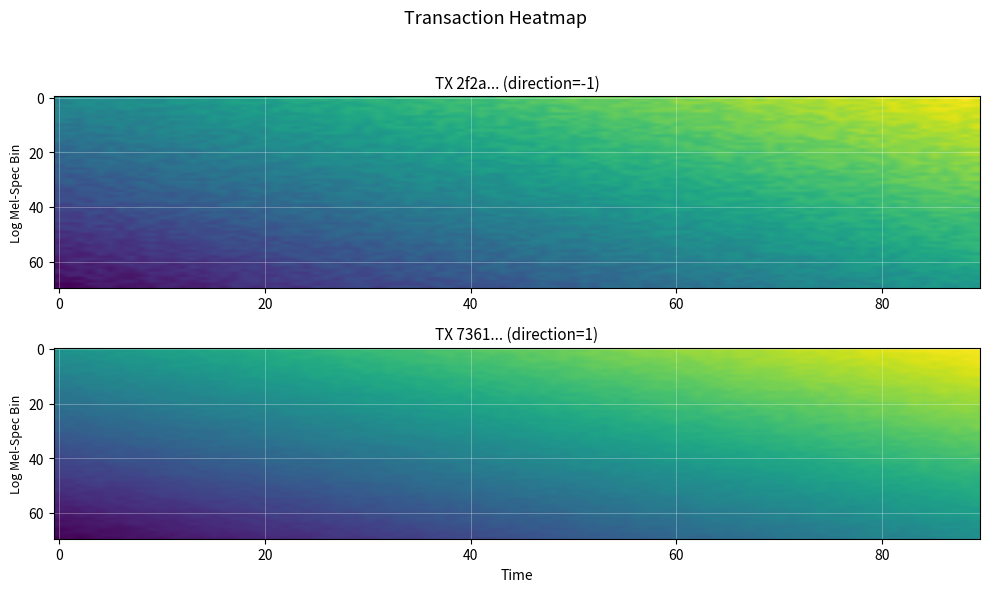

What is the maximum value for tx2?

17